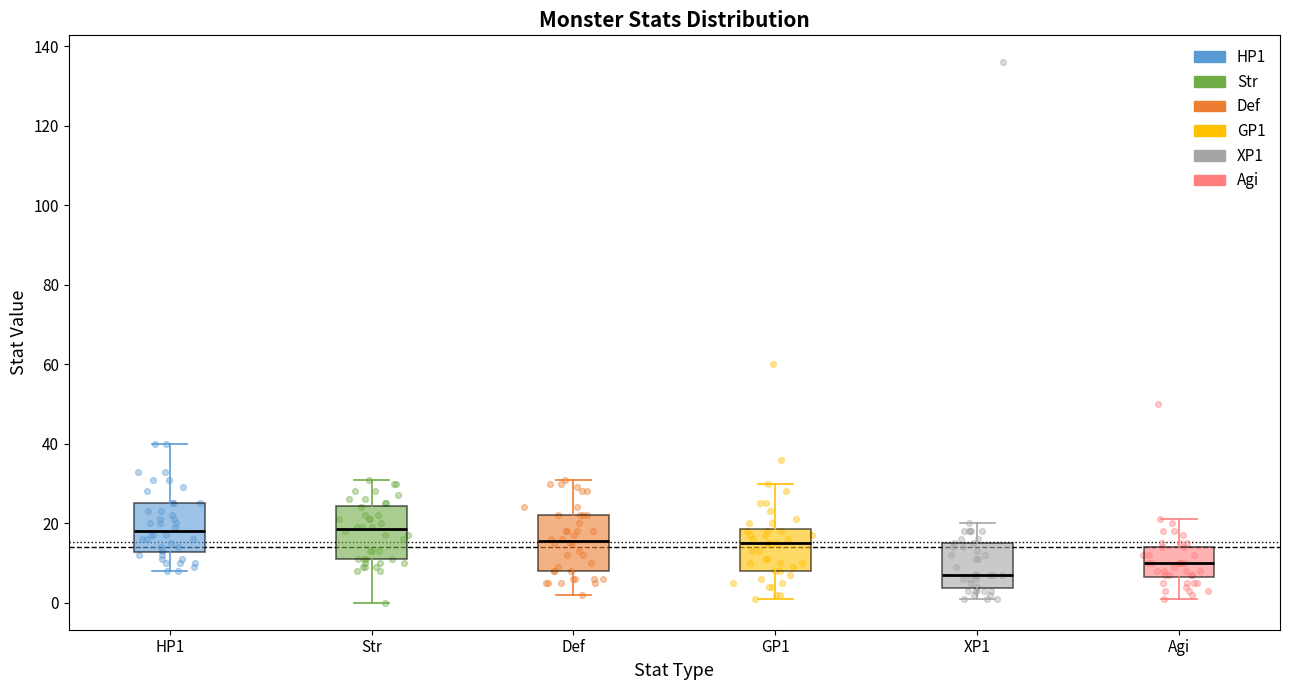

Which box has the lowest median line?

XP1